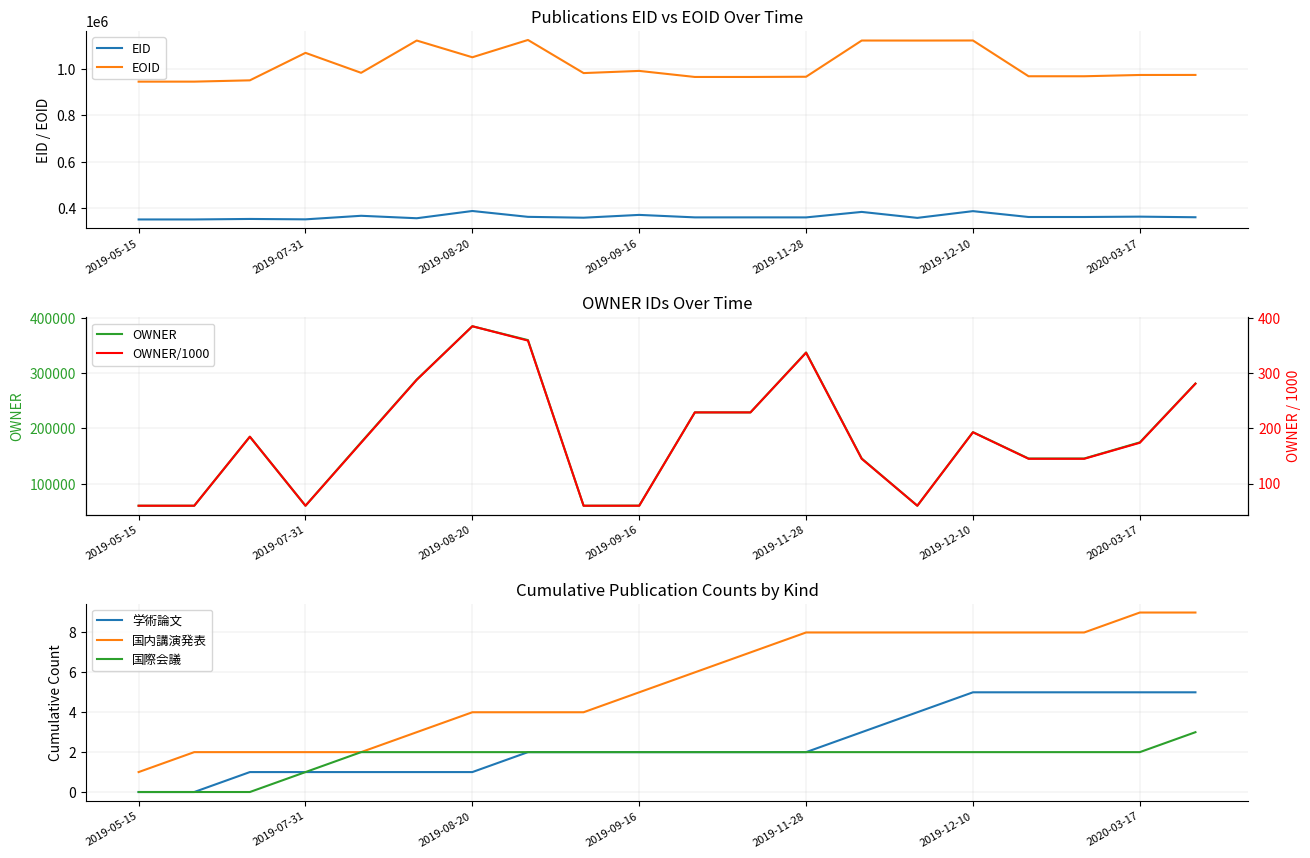

What is the lowest value of the EOID series?

945838